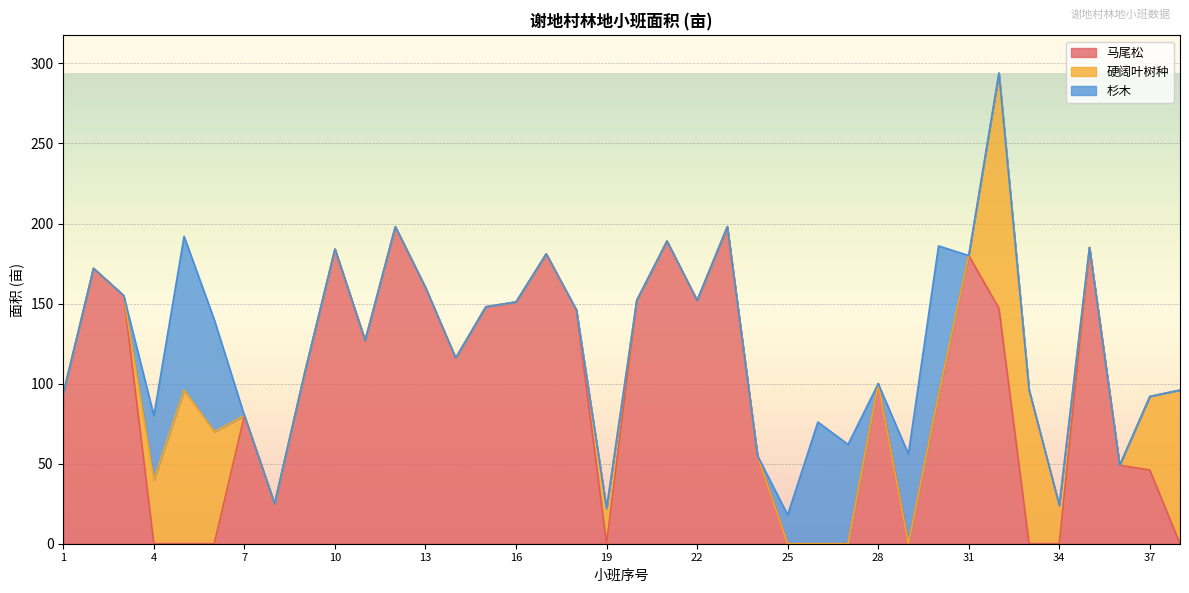

The value of 硬阔叶树种 at 22 is -84. True or false?

False